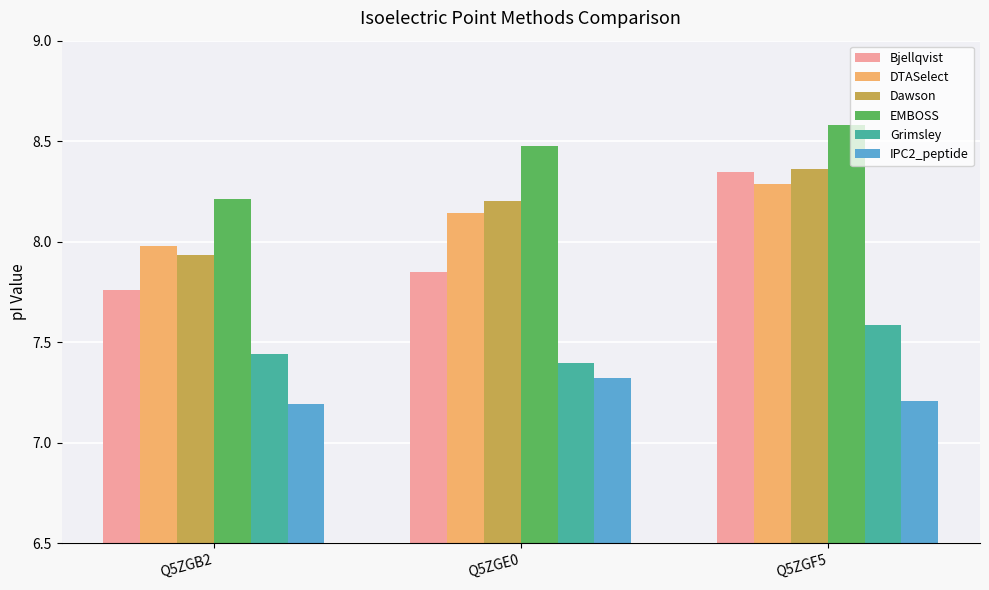

Which label corresponds to the largest value in the chart?

Q5ZGF5